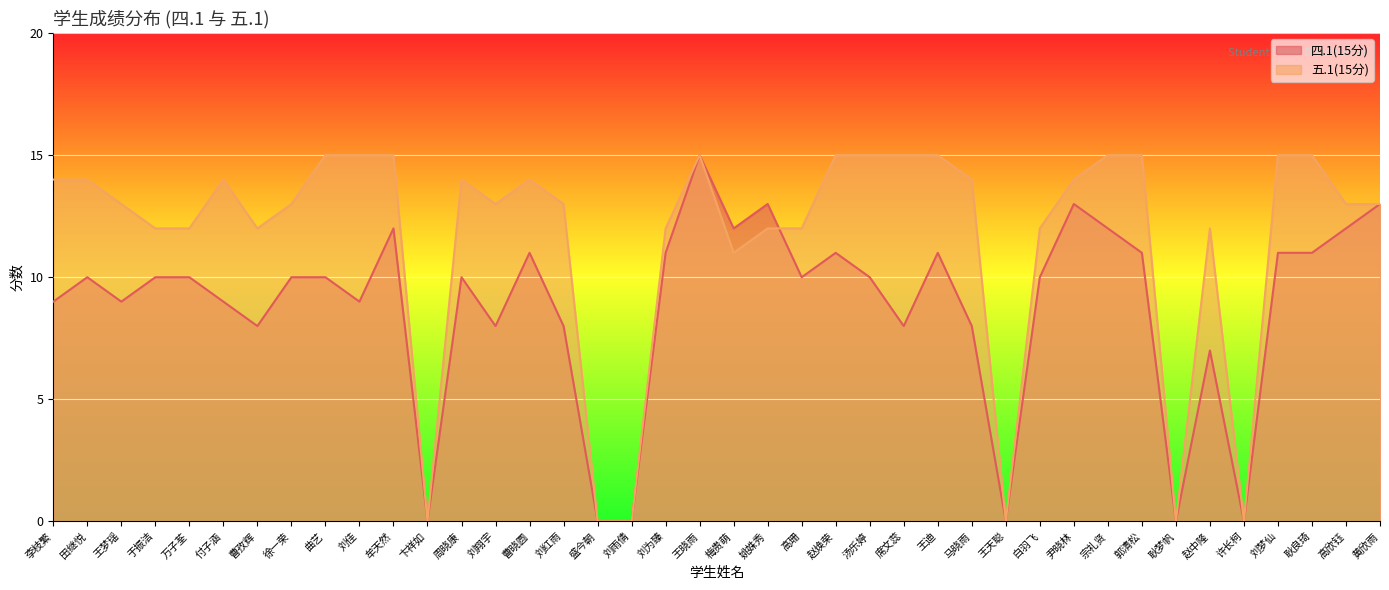

How many intersections are there between 四.1(15分) and 五.1(15分)?

1